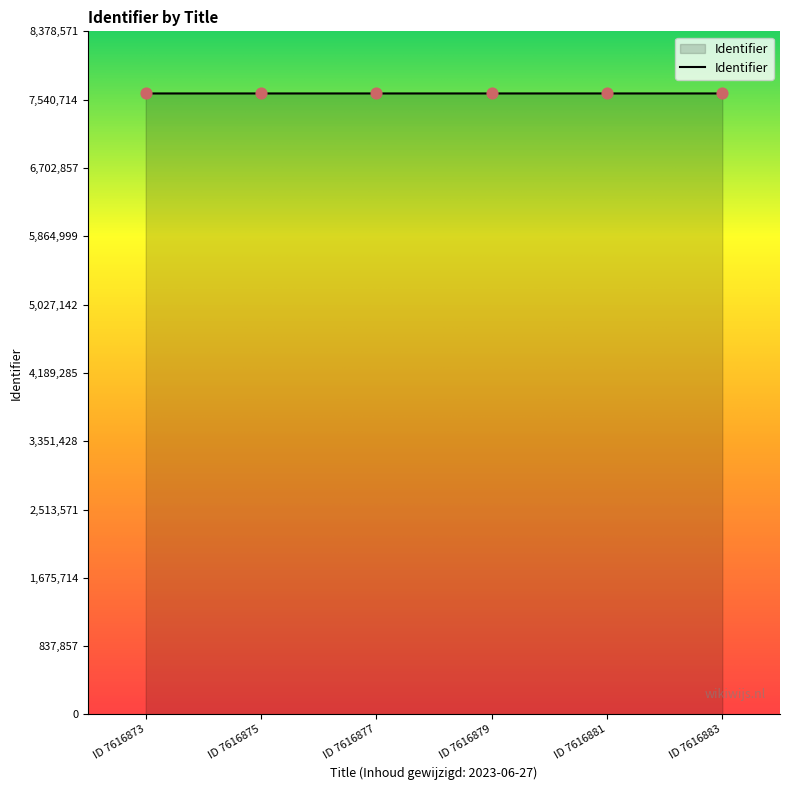

Approximately how many times larger is the value at ID 7616875 compared to ID 7616877?

1.0